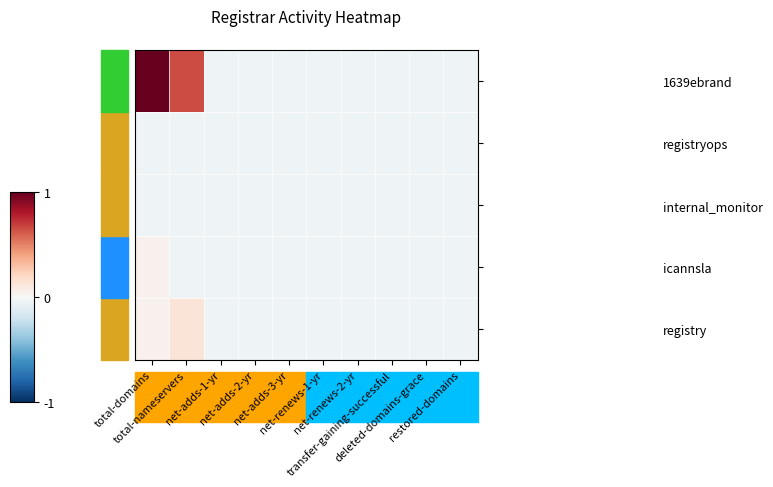

At how many categories does at least one series exceed 0?

2